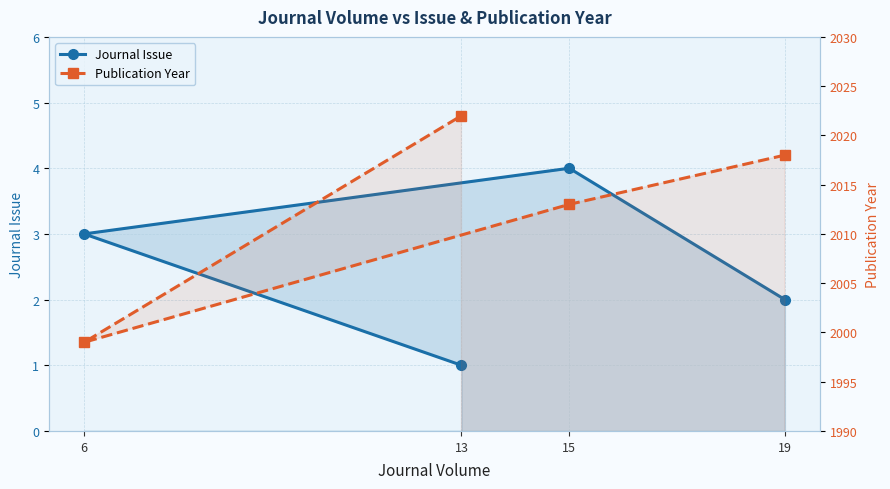

Reading left to right, list all the values displayed in this chart.

Journal Issue: 19=2	15=4	6=3	13=1
Publication Year: 19=2018	15=2013	6=1999	13=2022